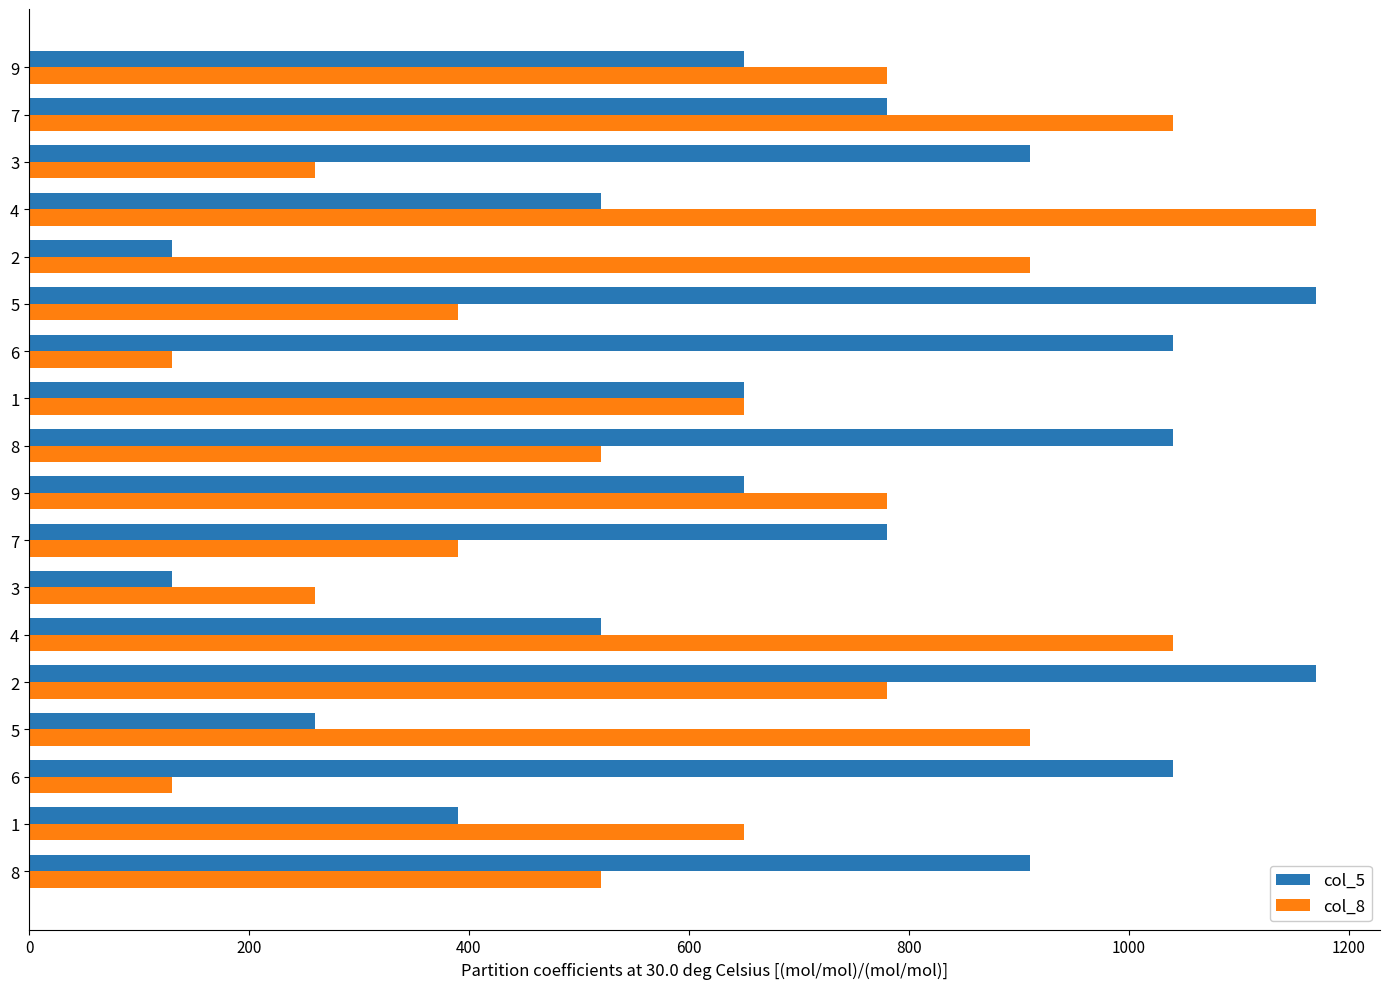

What are all the series names shown in the legend?

col_5, col_8